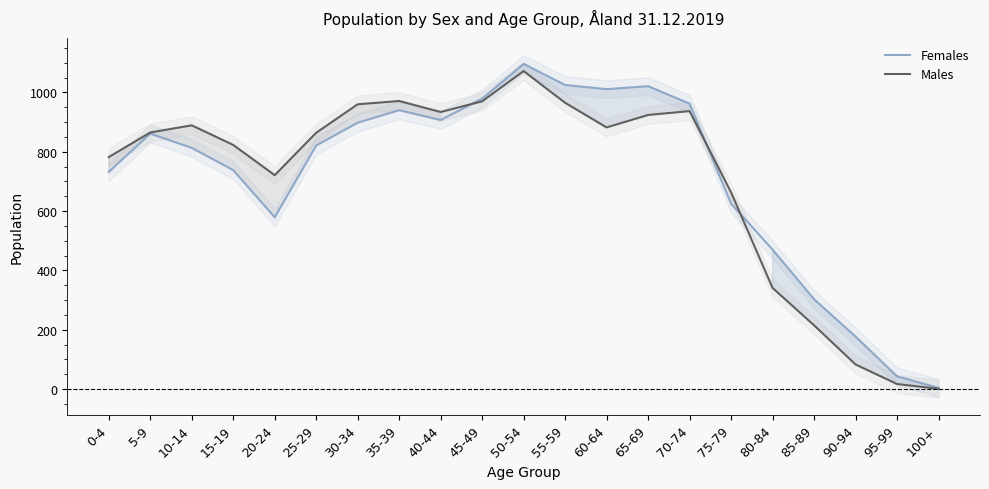

How many times do Females and Males cross each other?

3